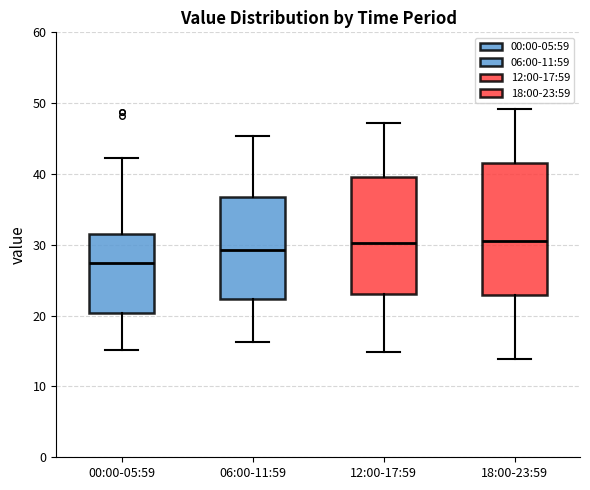

Reading left to right, transcribe this box plot: for each box, give where its median line is, the range the box spans, and where its two whiskers end, as read against the y-axis. The values are not printed on the chart, so give them approximately, as read against the axis.

00:00-05:59: median 28, box 20 to 32, whiskers 15 to 42
06:00-11:59: median 29, box 22 to 37, whiskers 16 to 45
12:00-17:59: median 30, box 23 to 40, whiskers 15 to 47
18:00-23:59: median 31, box 23 to 42, whiskers 14 to 49